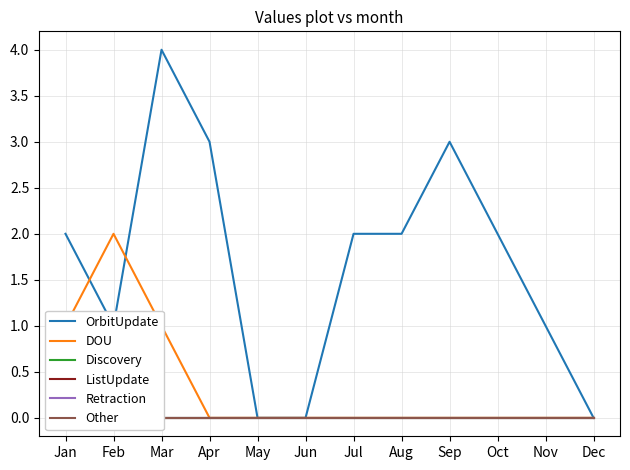

Between May and Mar, which is larger?

Mar